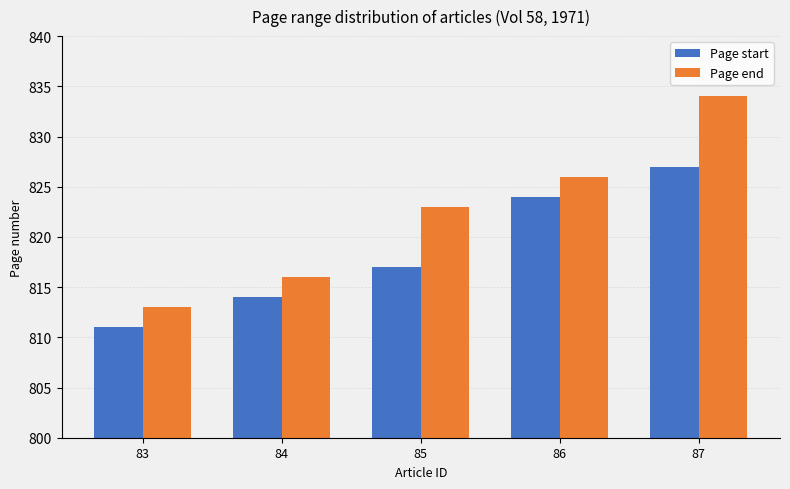

Is the value of Page end at 85 greater than the value of Page start at 84?

Yes